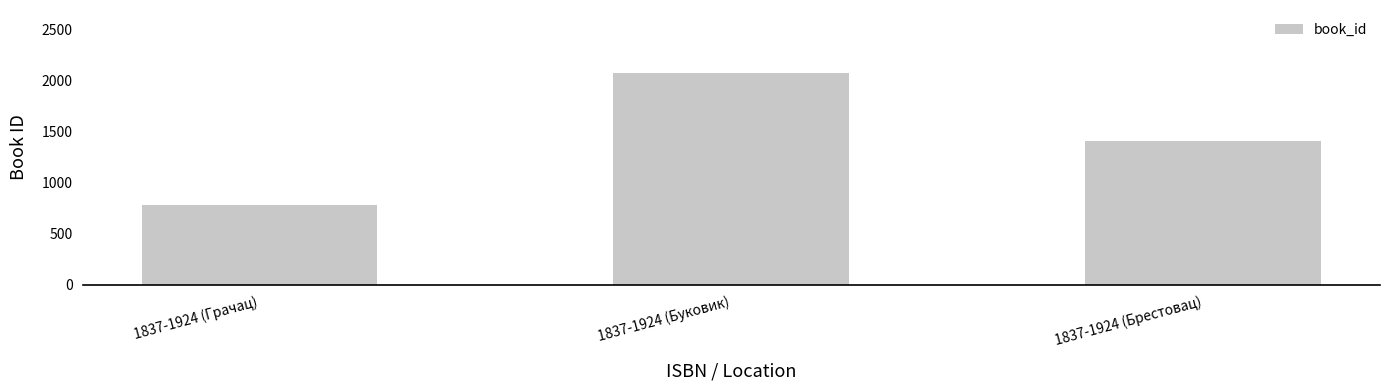

What is the greatest value displayed?

2072